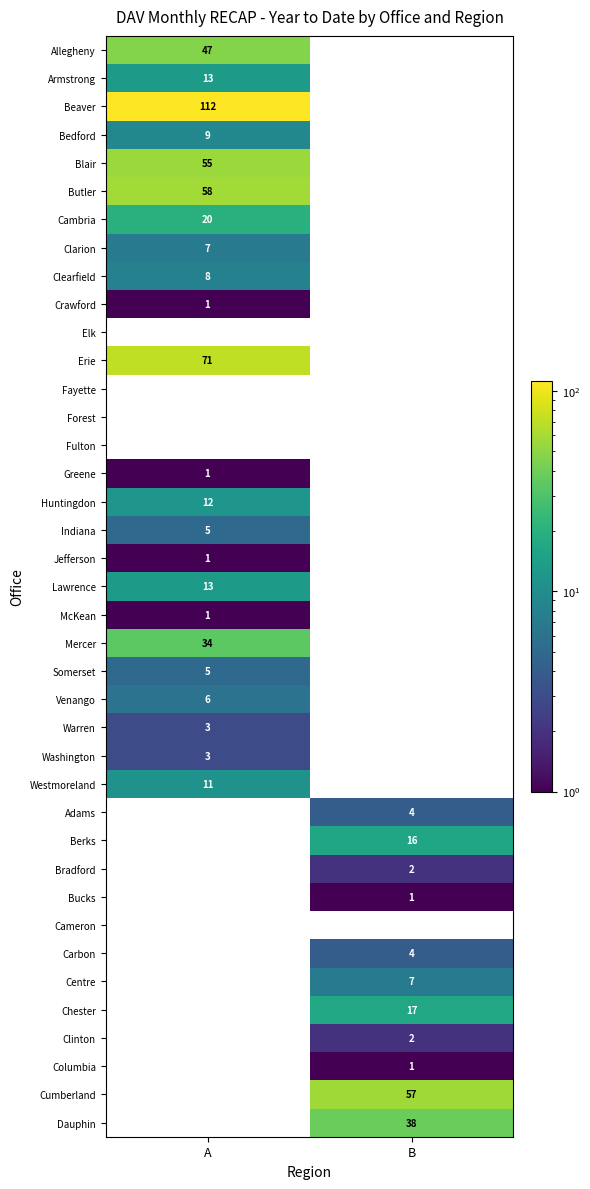

At how many categories does at least one series exceed 25?

2